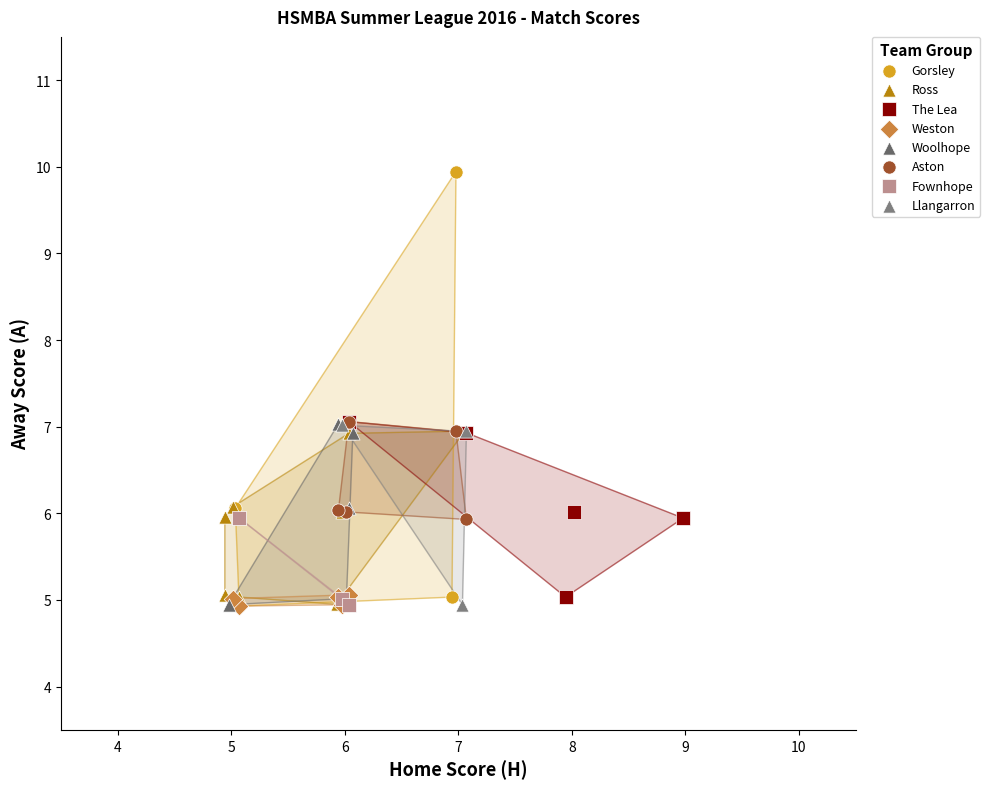

Which series has the widest spread of Y values?

Gorsley